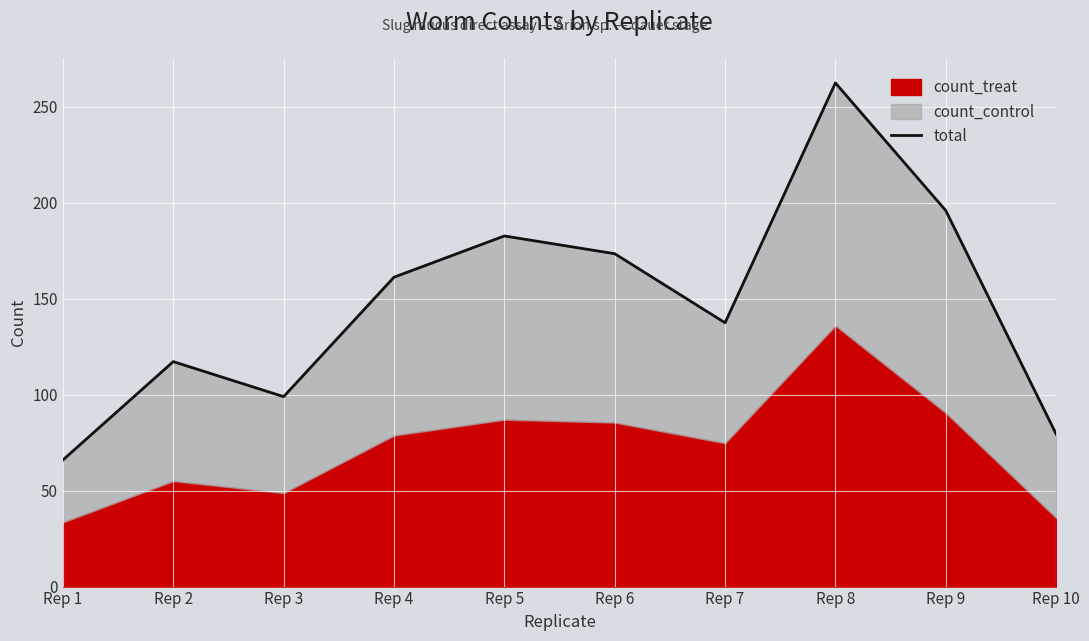

At which category does the data reach its first local valley?

Rep 3